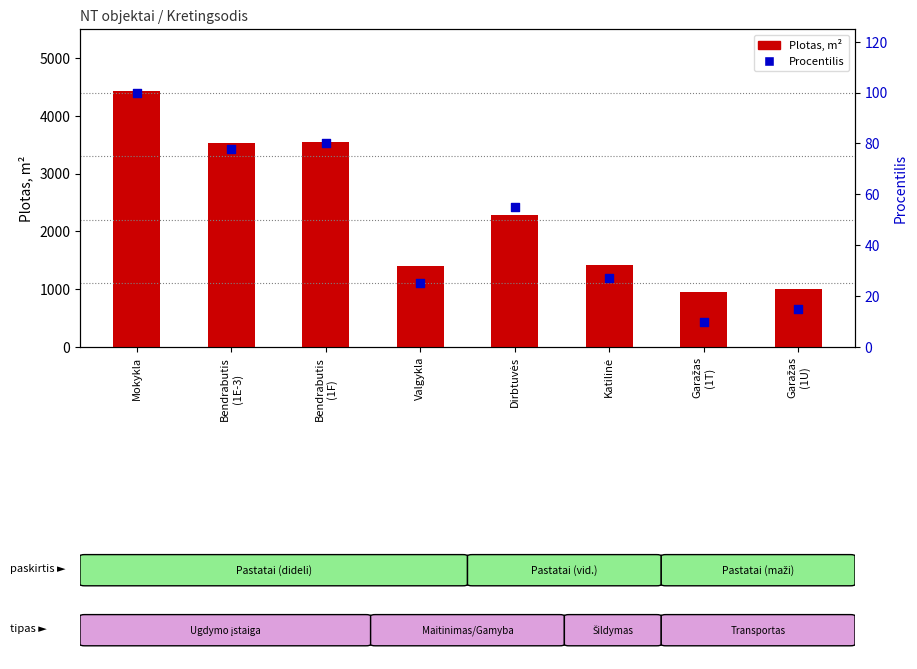

Which series reaches the minimum Y coordinate?

Procentilis